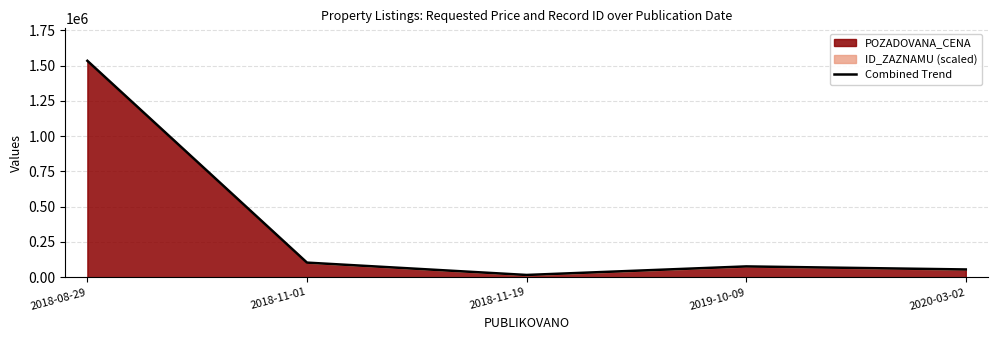

Where does the data first go above 76992?

2018-08-29